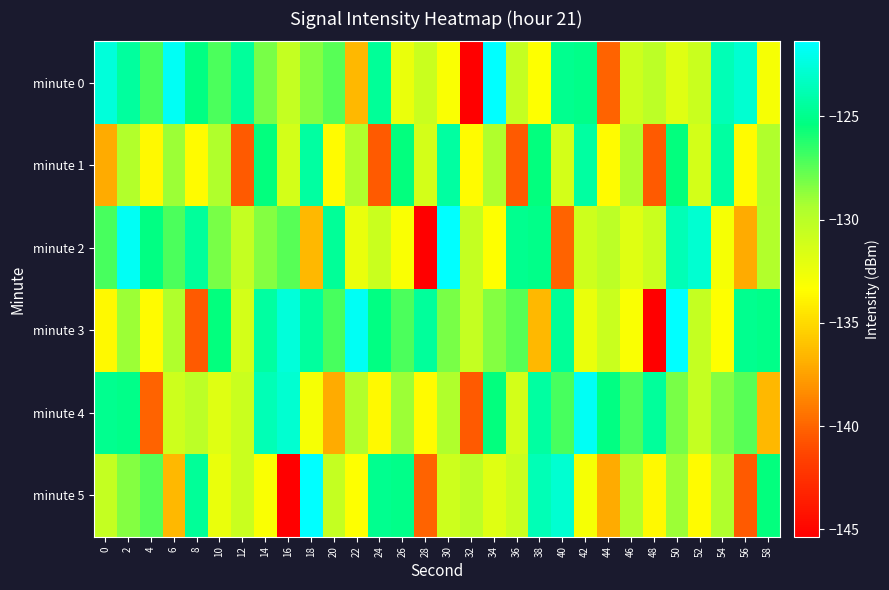

What is the total value across all series at 40?

-770.7